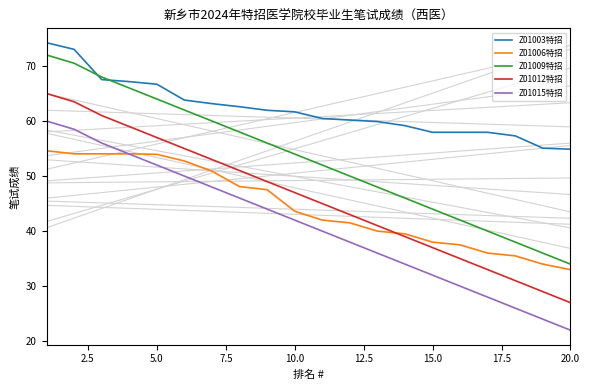

What are all the series names shown in the legend?

Z01003特招, Z01006特招, Z01009特招, Z01012特招, Z01015特招